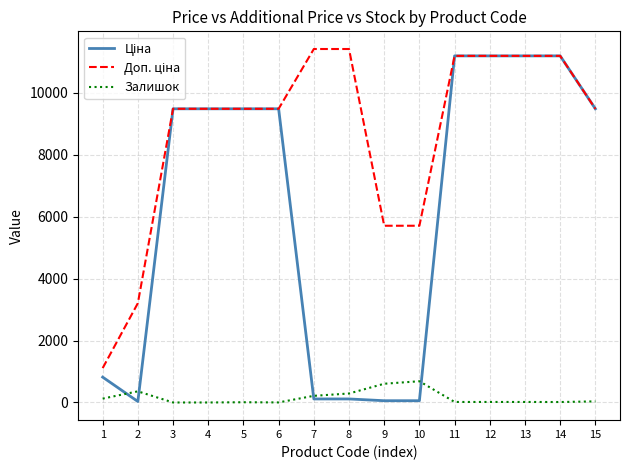

What is the total value across all series at 4?

18960.1